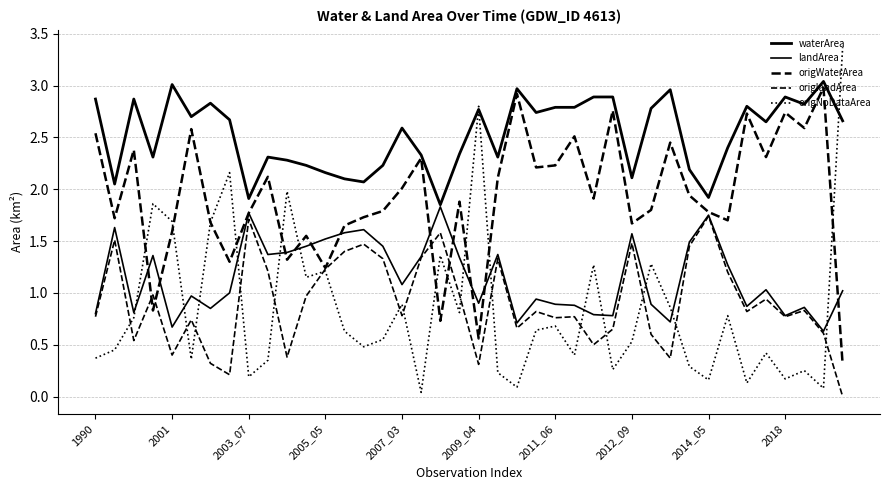

Does the chart display data point markers on the line(s)?

No